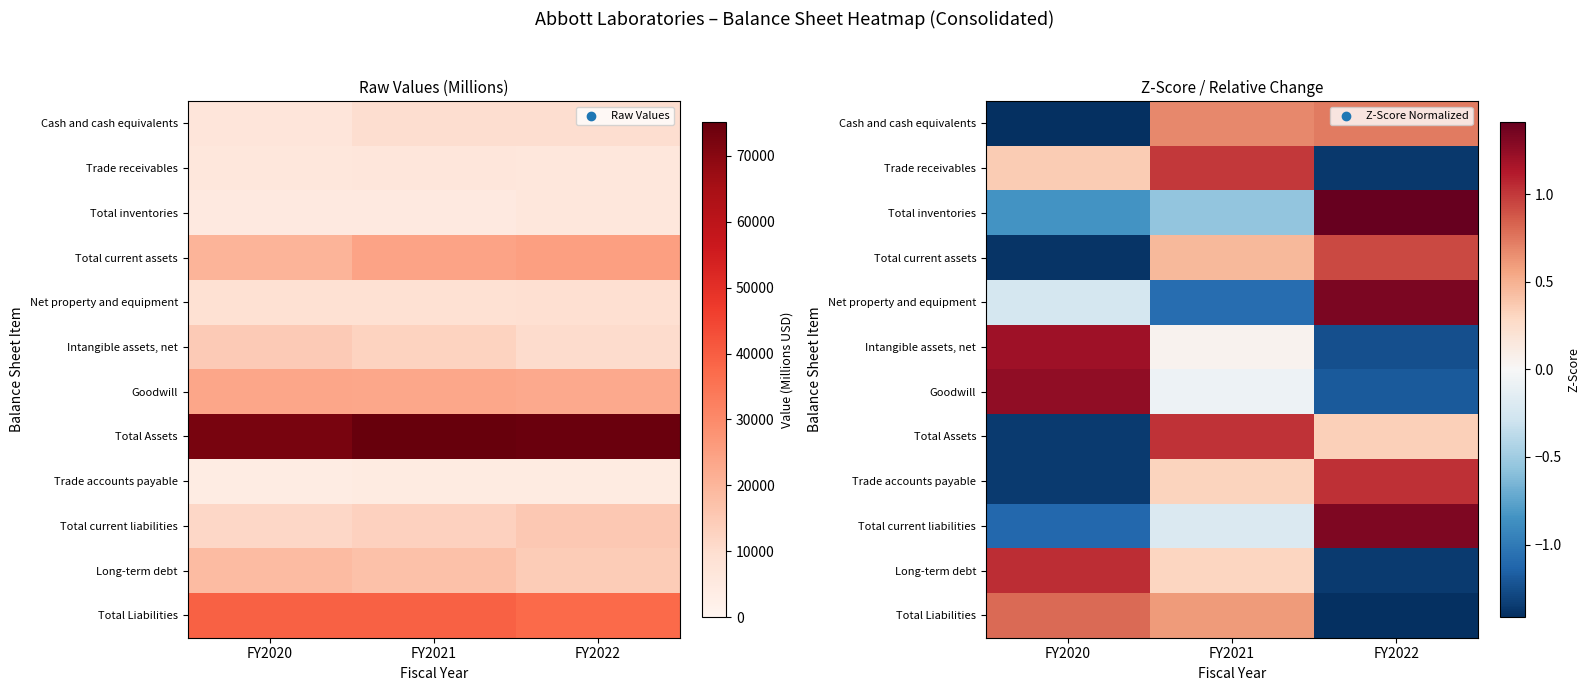

Is it true that Trade receivables equals -2.3 at FY2022?

False